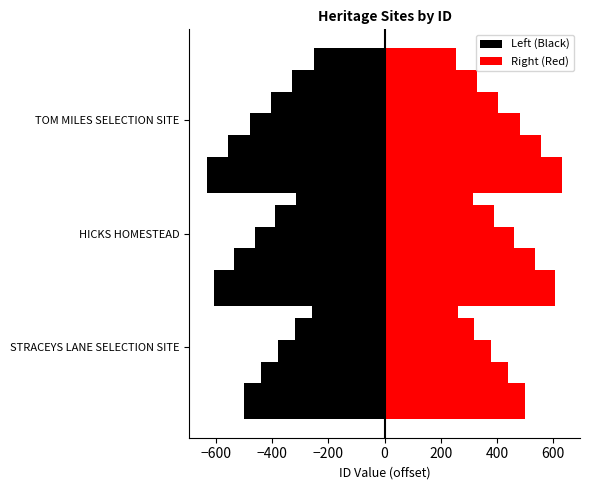

How many distinct data groups are displayed?

2